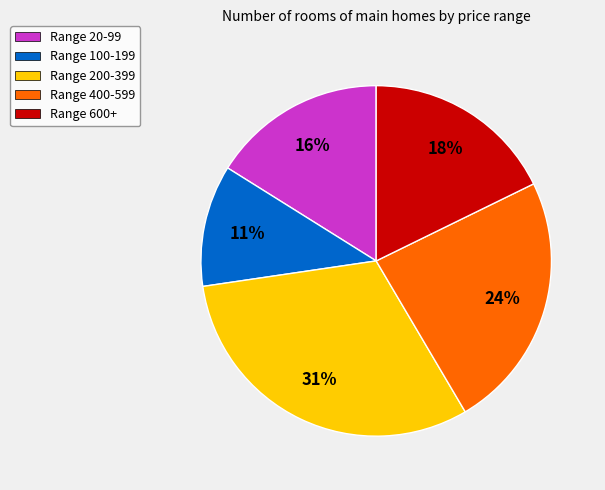

To the nearest percent, what is the average slice percentage?

20%